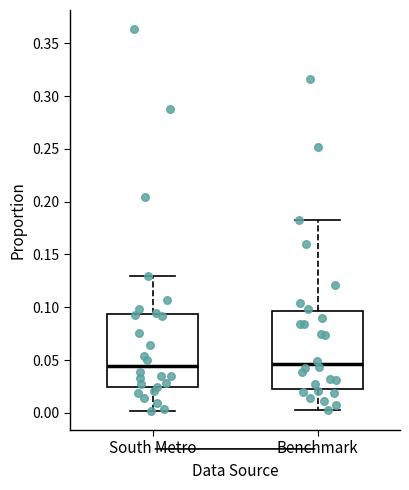

Reading left to right, read every box against the y-axis: the position of its median line, the range the box covers, and the ends of its whiskers. The values are not printed on the chart, so give them approximately, as read against the axis.

South Metro: median 0.045, box 0.025 to 0.095, whiskers 0.000 to 0.130
Benchmark: median 0.045, box 0.020 to 0.095, whiskers 0.005 to 0.185